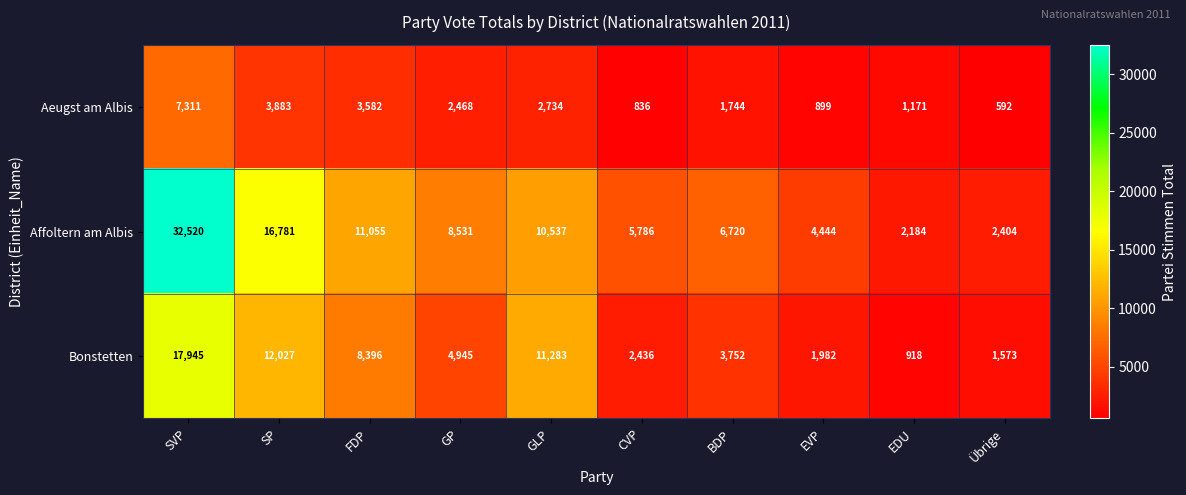

At Übrige, list the series in order from largest to smallest.

Affoltern am Albis, Bonstetten, Aeugst am Albis